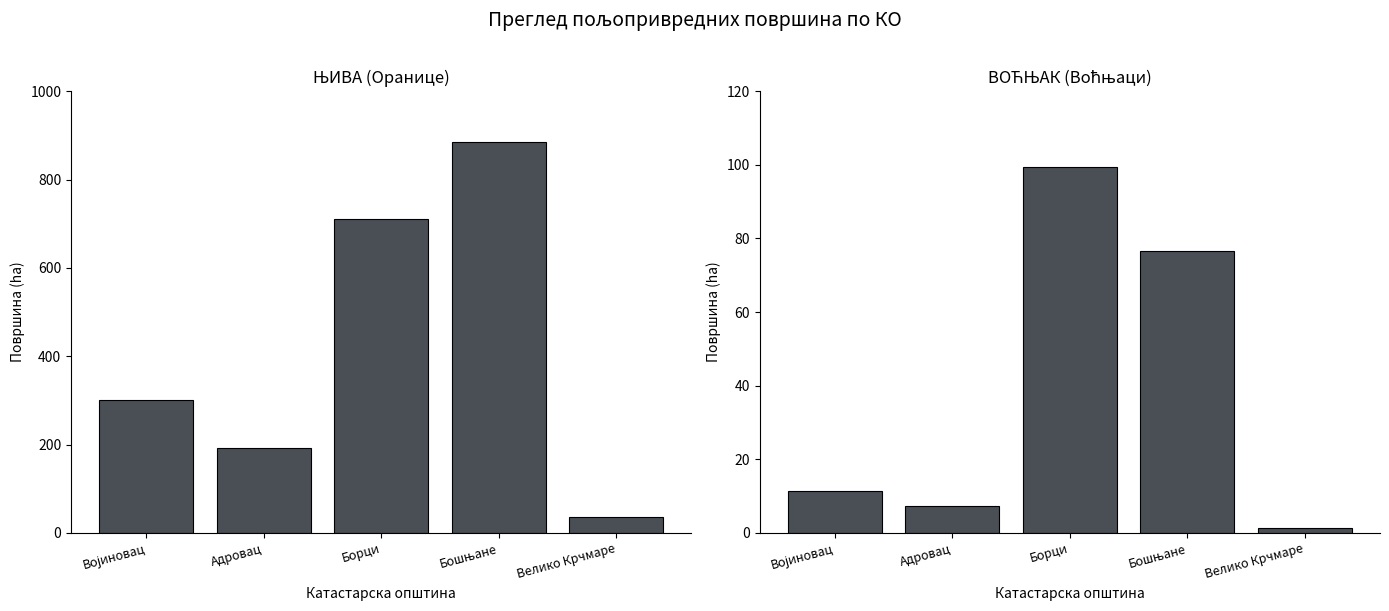

List the series in order of their peak value, highest first.

ЊИВА, ВОЋЊАК